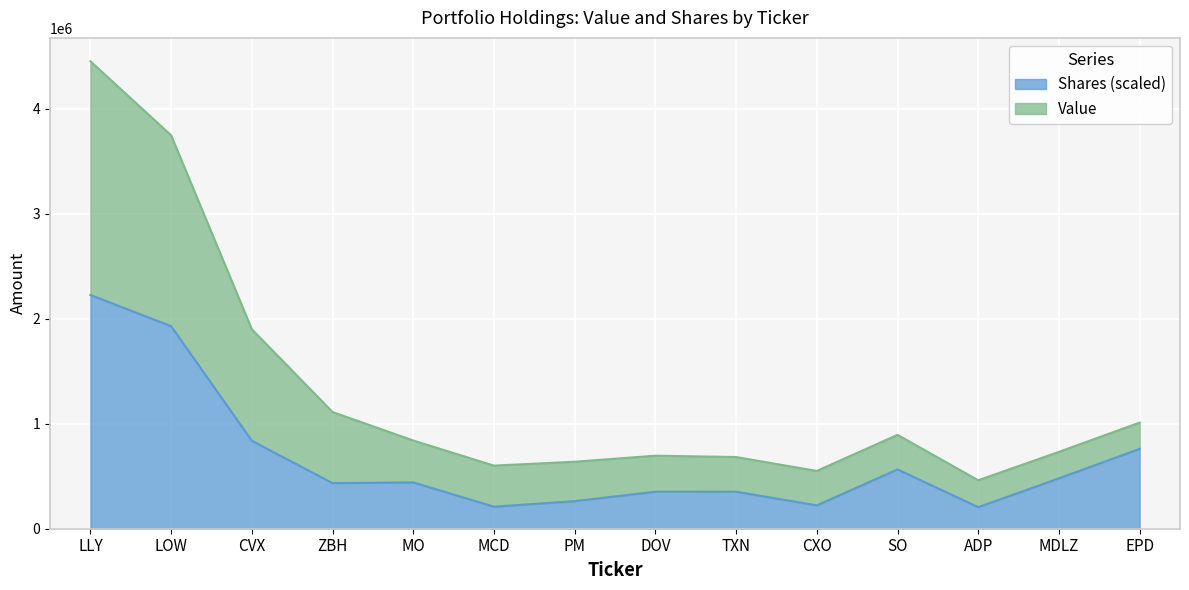

What is the label of the 14th point from the right?

LLY